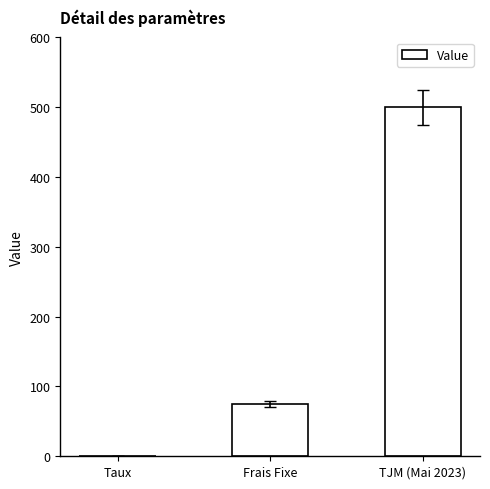

Where is the data nearest to the value 250?

Frais Fixe